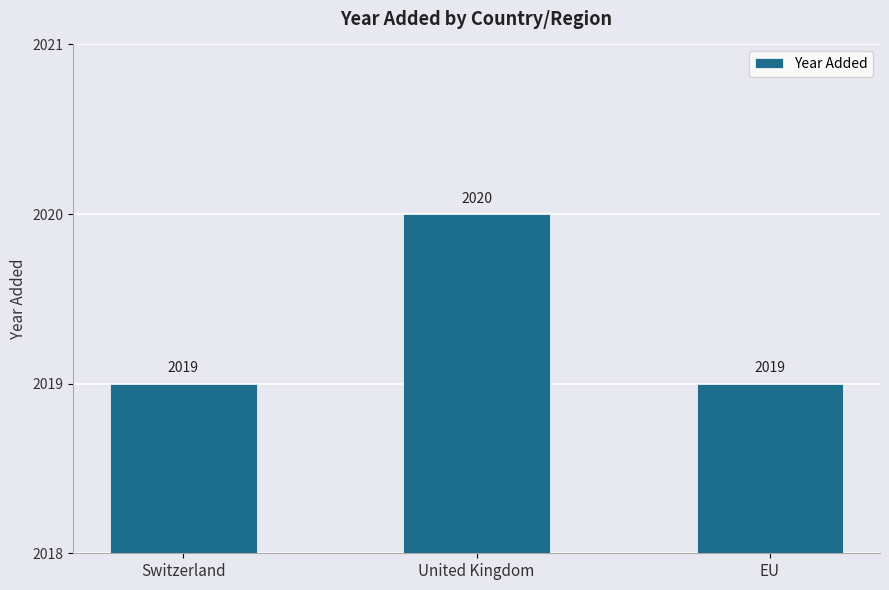

The chart shows a value of 2019 at EU. True or false?

True